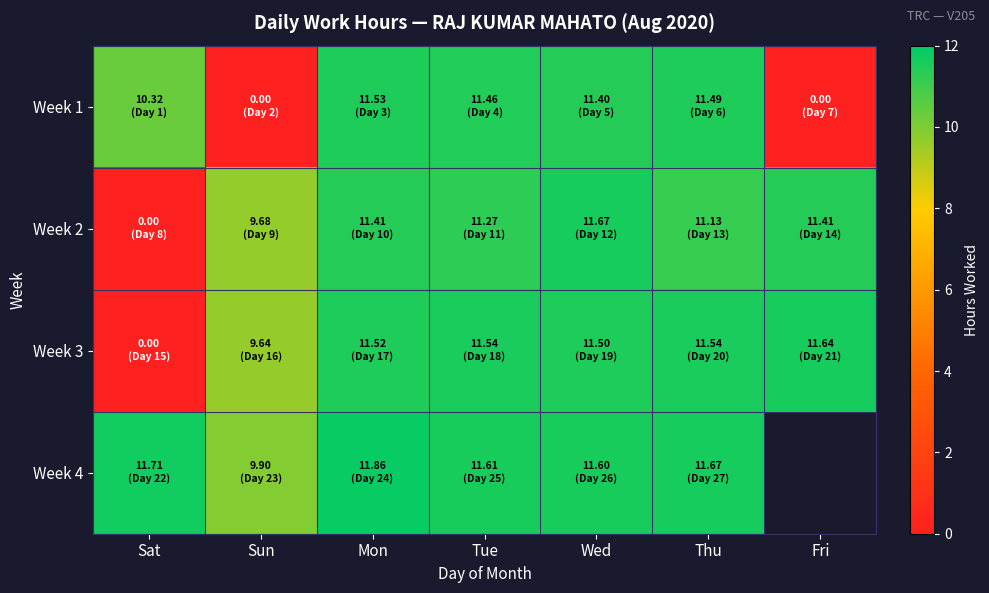

Which series has the widest spread of values?

Week 2